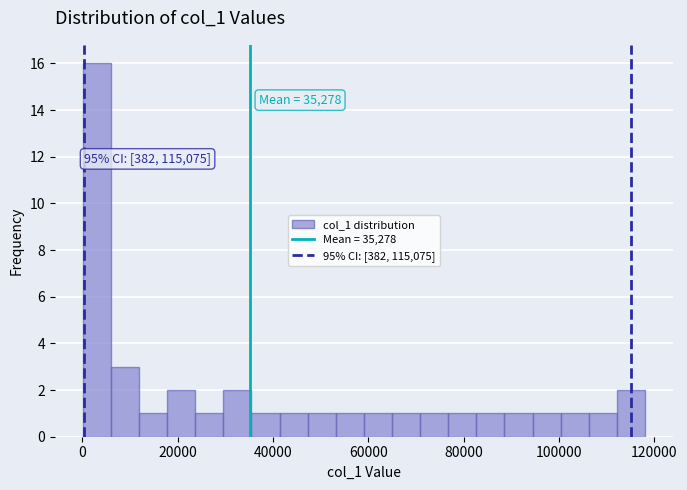

Read against the x-axis, roughly where is the centre of the tallest bar?

4000